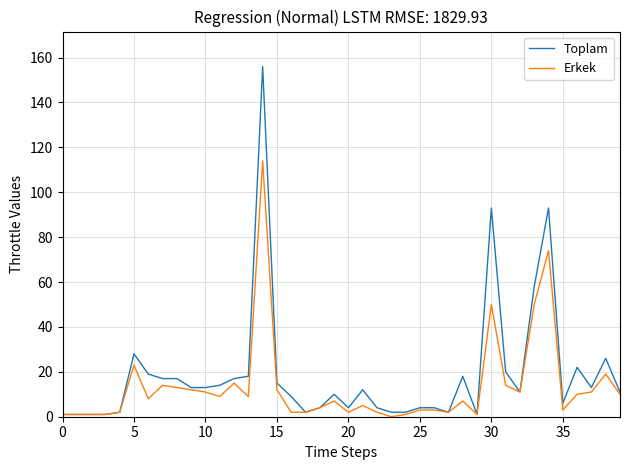

Rank the series by their maximum value, from lowest to highest.

Erkek, Toplam